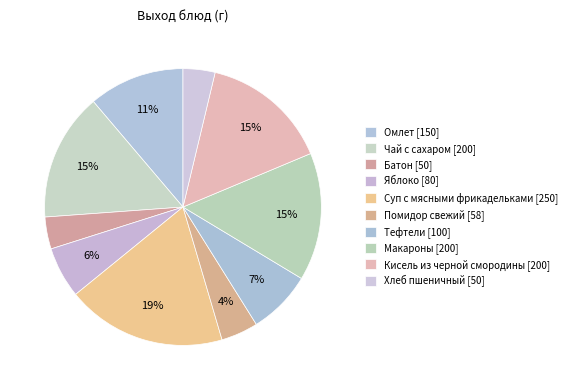

How many slices are in this pie chart?

10